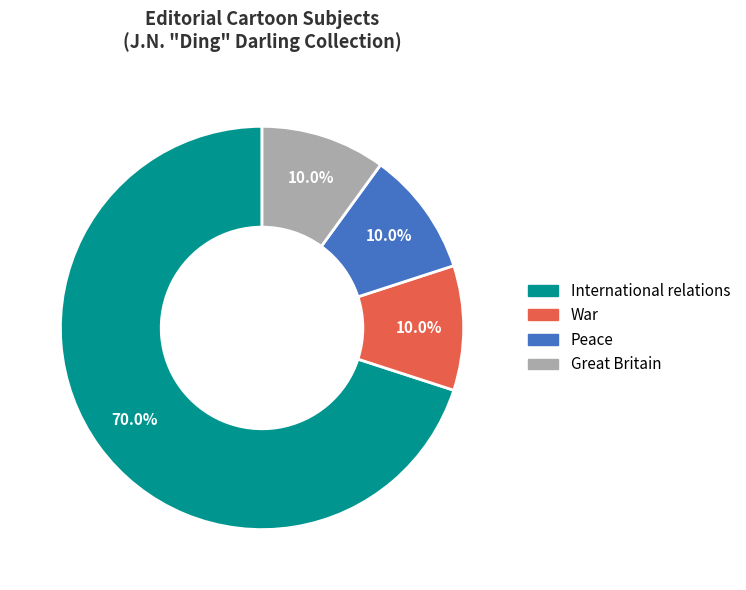

Approximately how many times larger is the value at Great Britain compared to War?

1.0